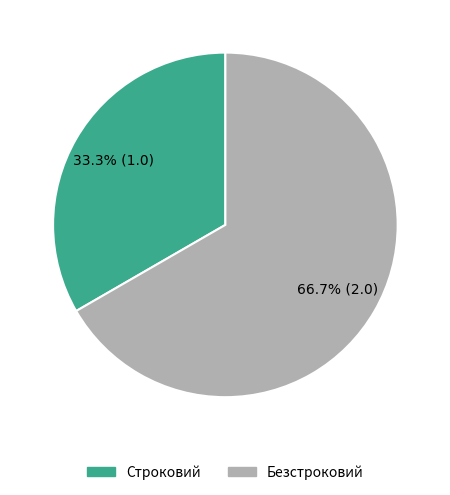

What is the ratio of the value at Безстроковий to the value at Строковий?

2.0